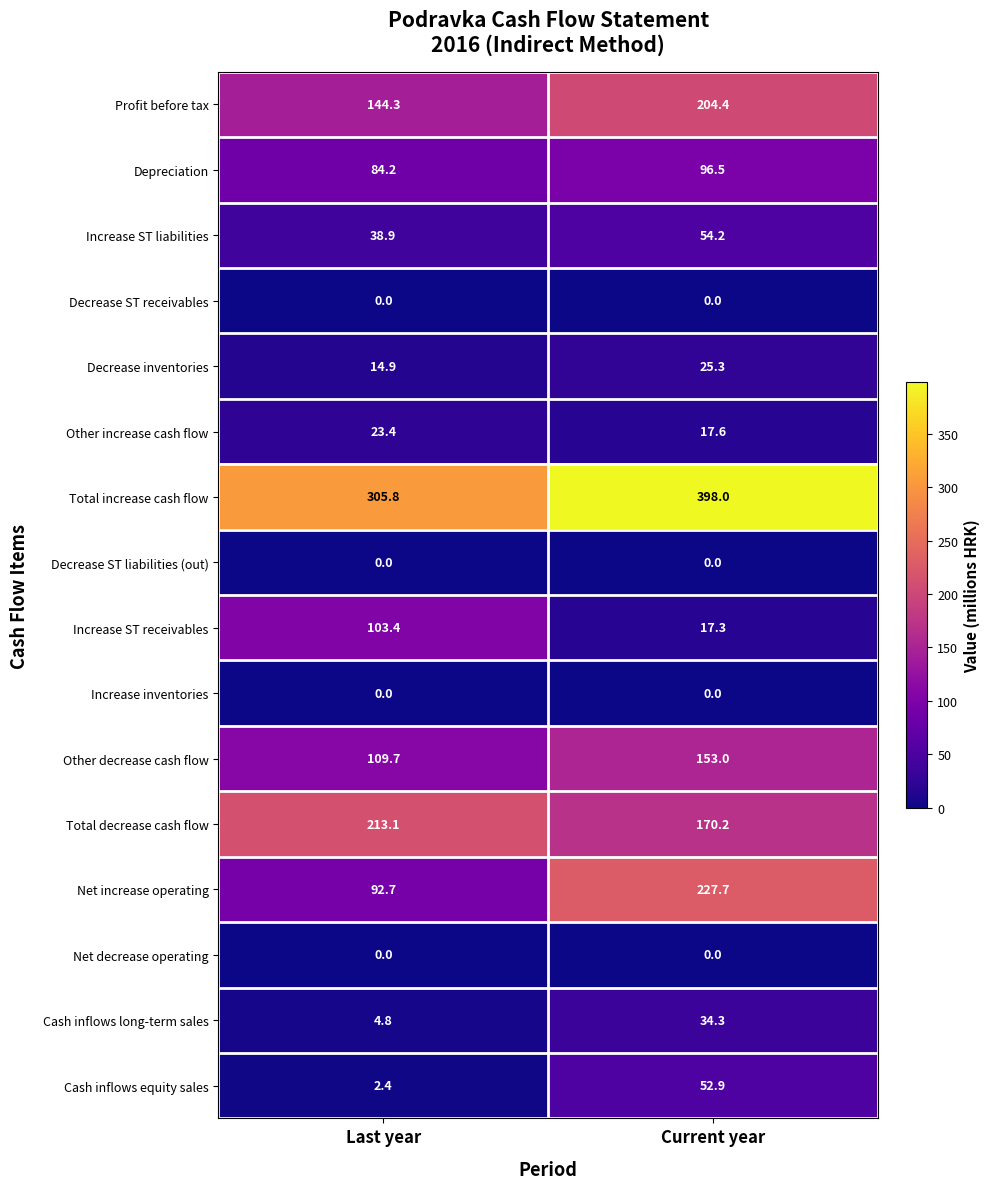

What is the total value across all series at Current year?

1451.4